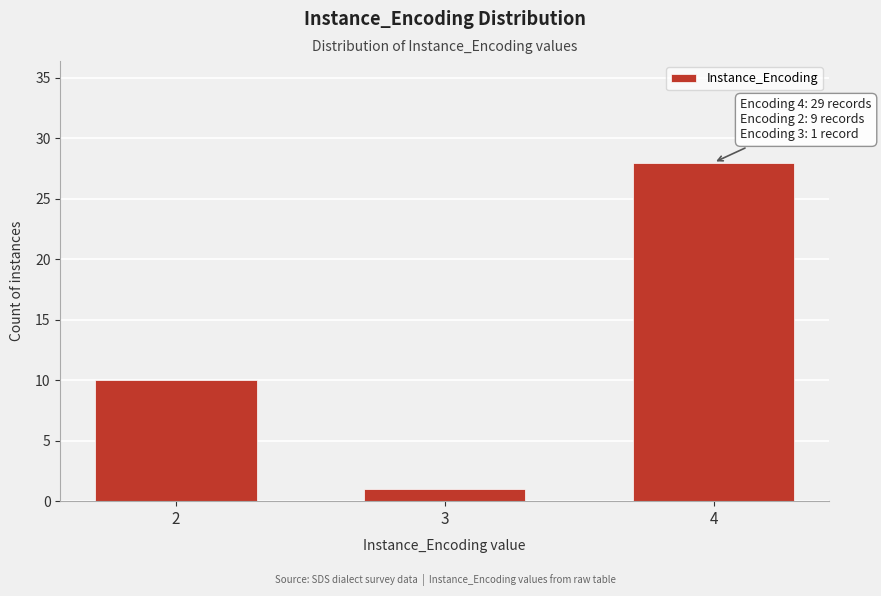

Reading left to right, list all the values displayed in this chart.

2=10	3=1	4=28